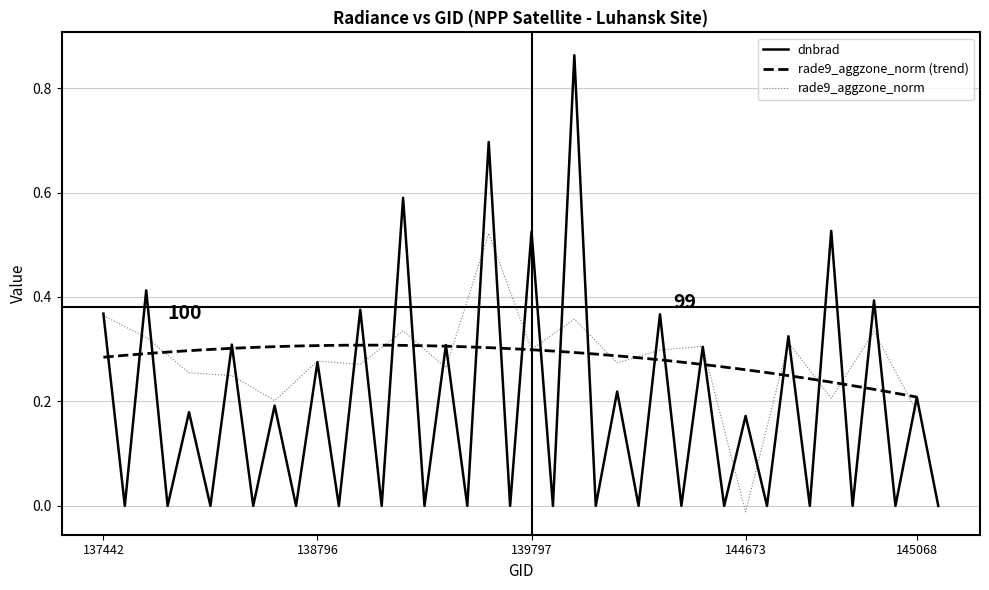

Where is rade9_aggzone_norm nearest to the value 0?

144673